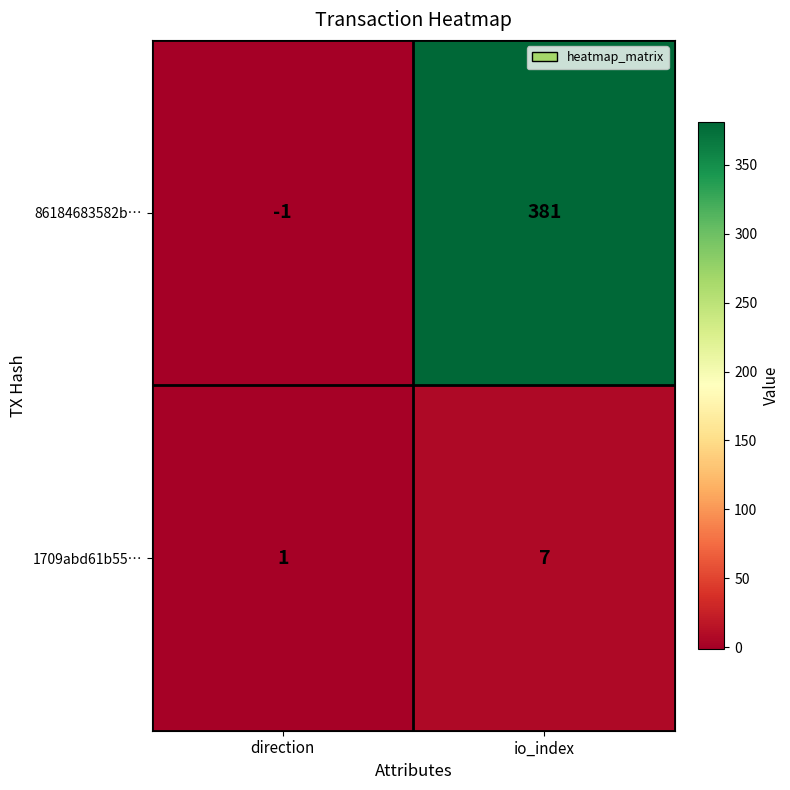

How many data points does each series have?

2